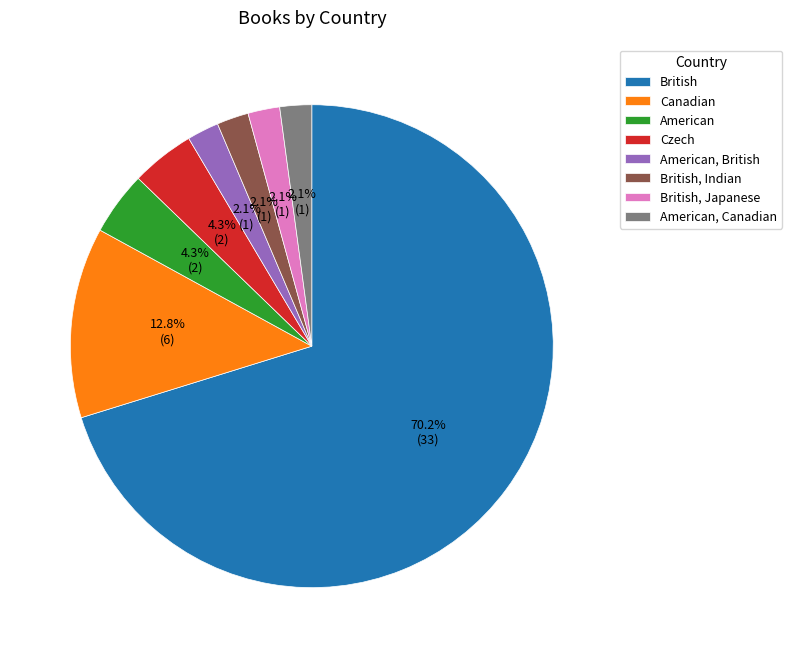

To the nearest percent, what portion does Czech represent?

4%